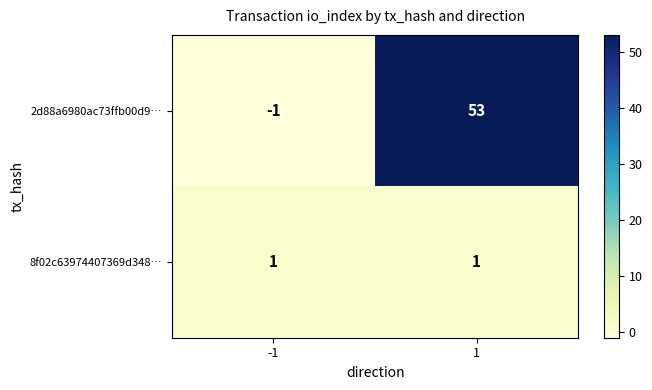

What is the spread (max minus min) of values at 1?

52